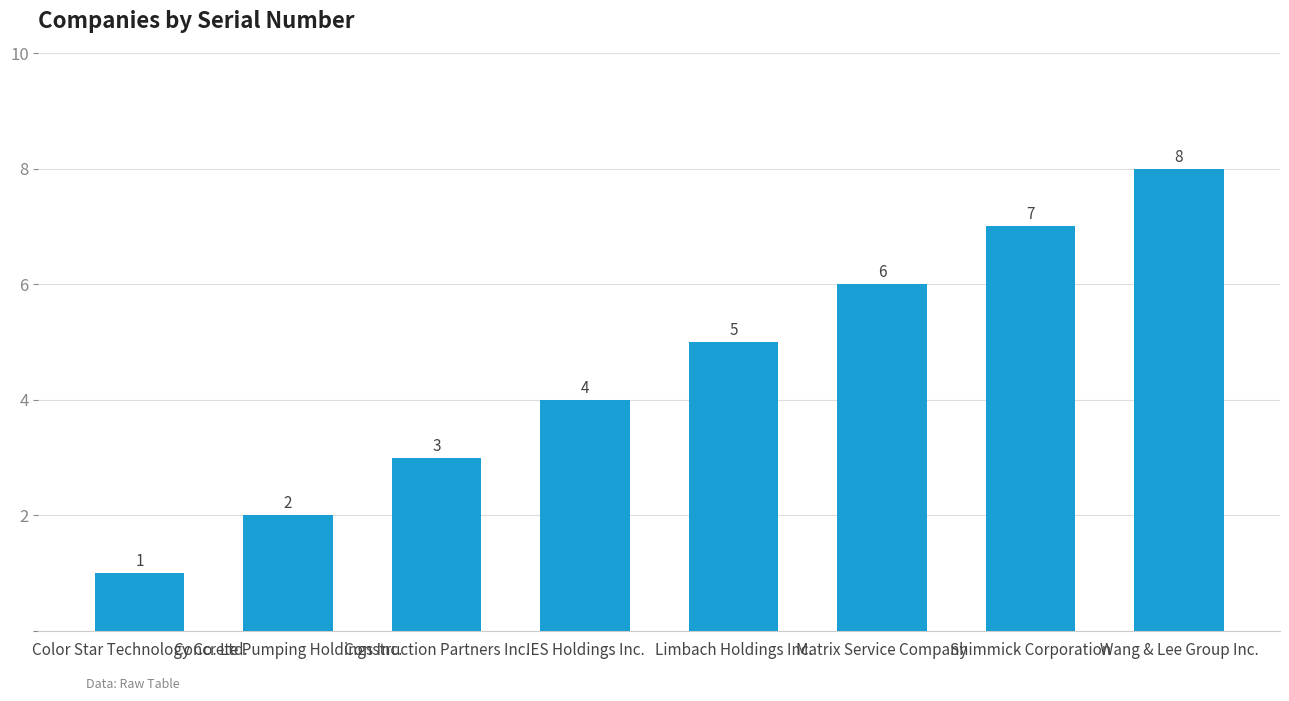

What is the value of the 3rd bar from the left?

3